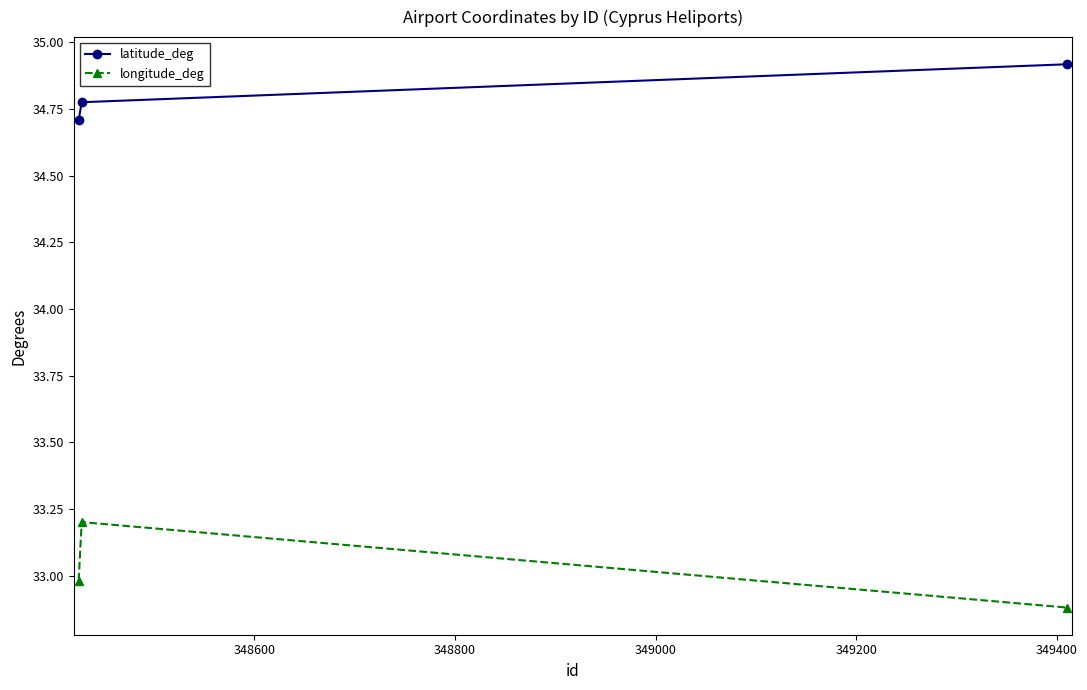

How many lines are shown in the chart?

2